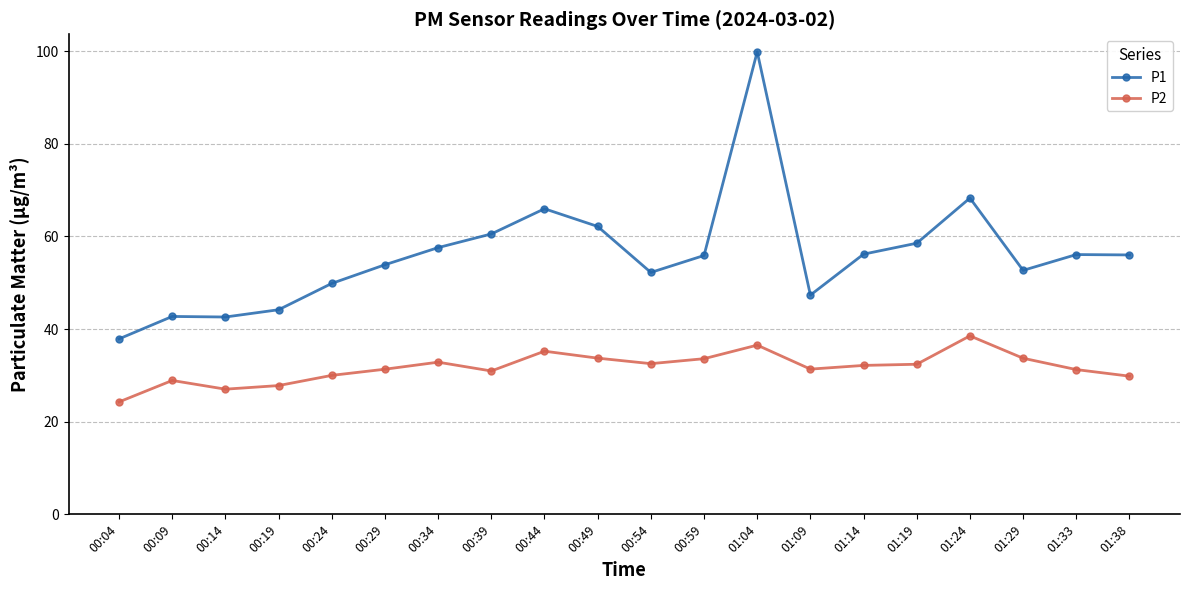

True or false: P2 and P1 intersect in this chart.

False